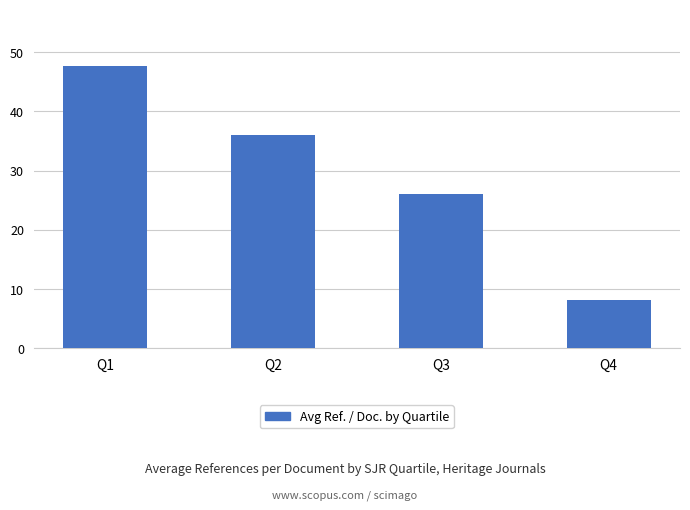

How many data points does each series have?

4